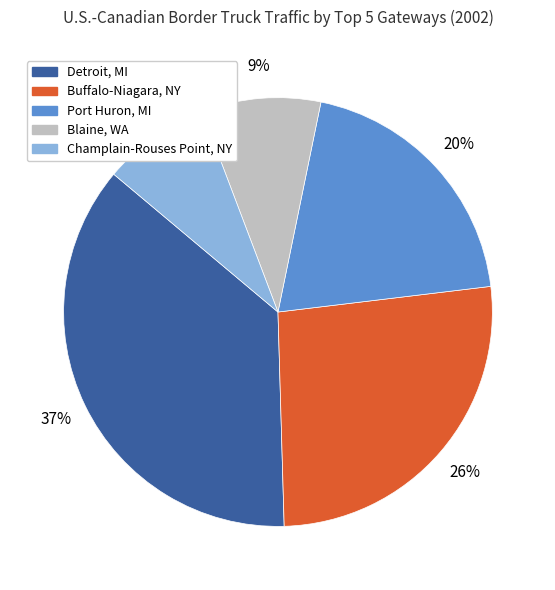

Is the sum of Champlain-Rouses Point, NY and Buffalo-Niagara, NY greater than half?

No